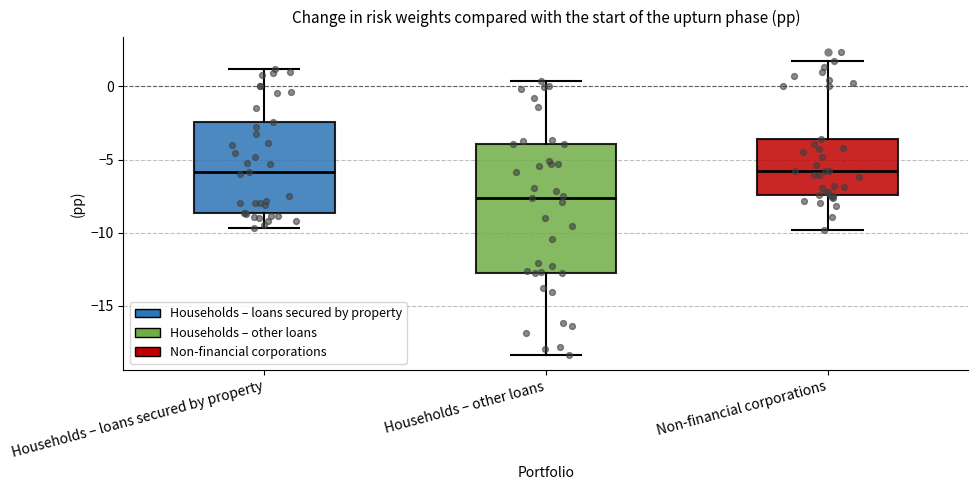

Where is the upper edge of the box for Non-financial corporations on the y-axis? The values are not printed on the chart, so give them approximately, as read against the axis.

-3.5